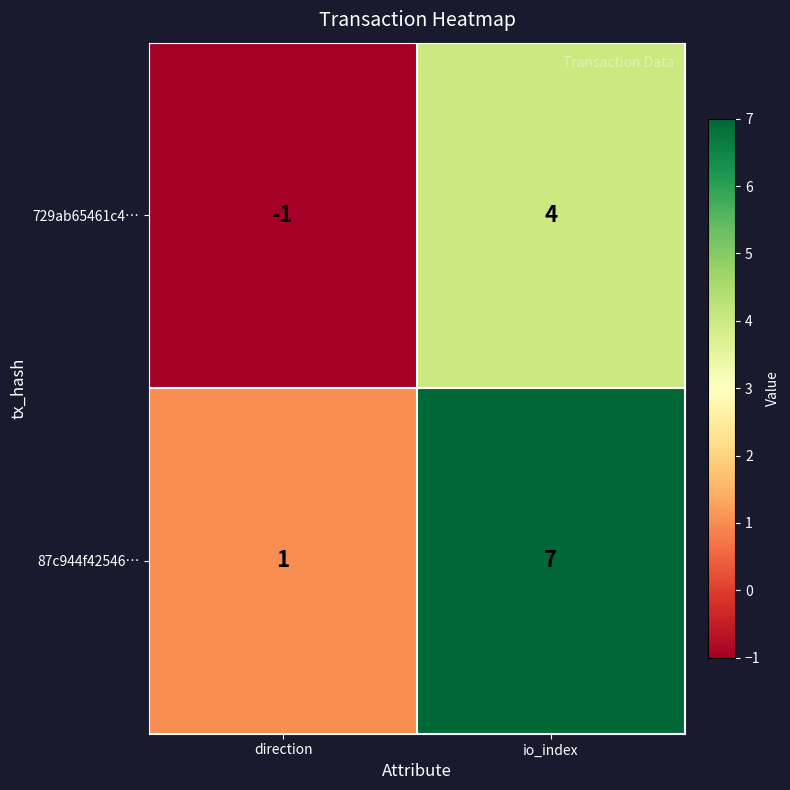

How many categories are shown in the chart?

2